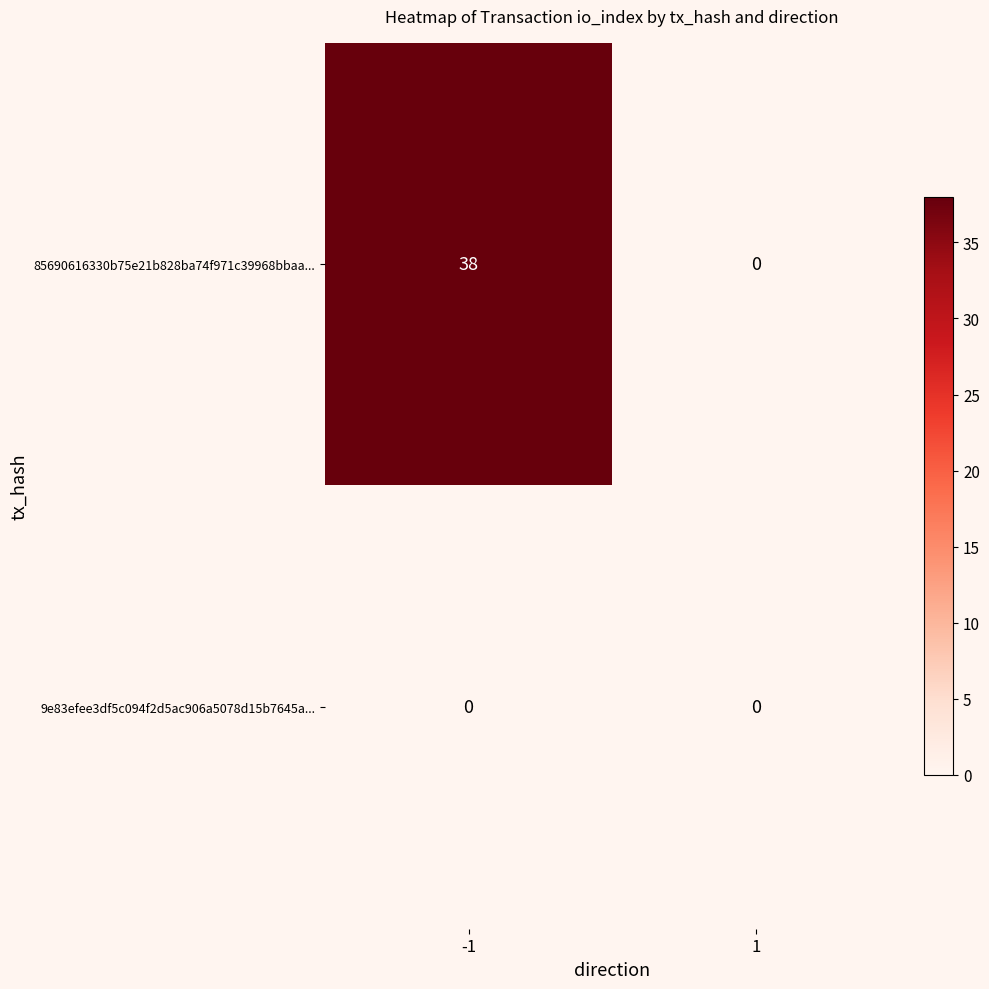

The value of 9e83efee3df5c094f2d5ac906a5078d15b7645a... at 1 is 0. True or false?

True